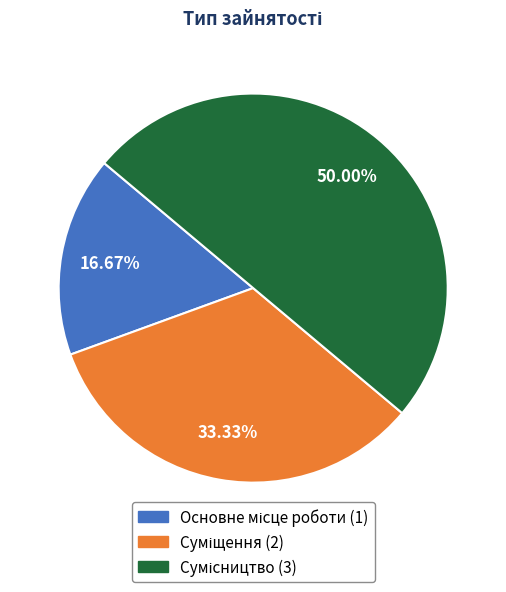

How many segments does this pie chart have?

3